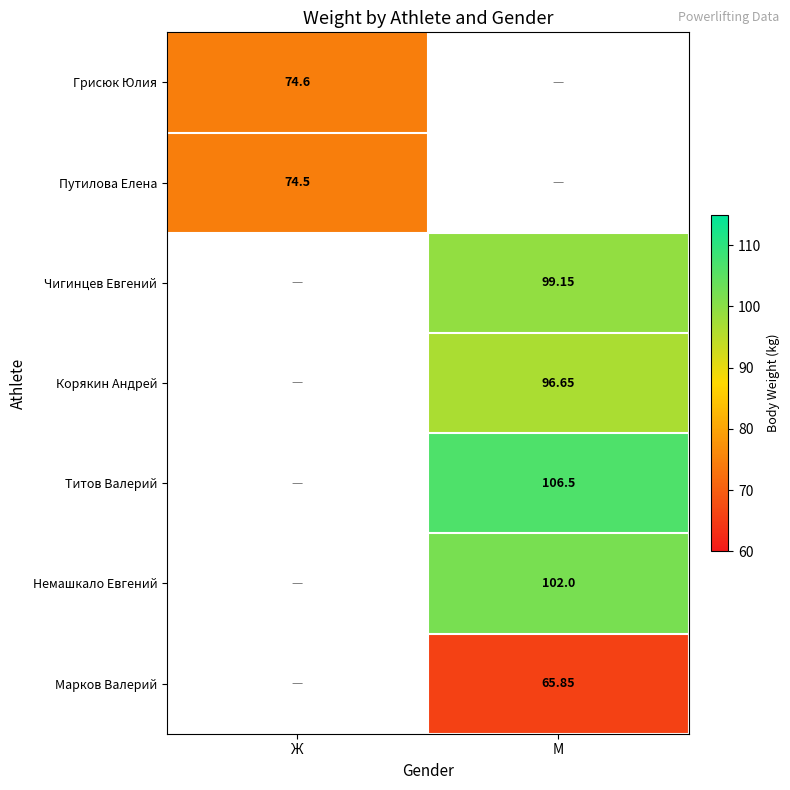

List the series in order of their peak value, lowest first.

Марков Валерий, Путилова Елена, Грисюк Юлия, Корякин Андрей, Чигинцев Евгений, Немашкало Евгений, Титов Валерий